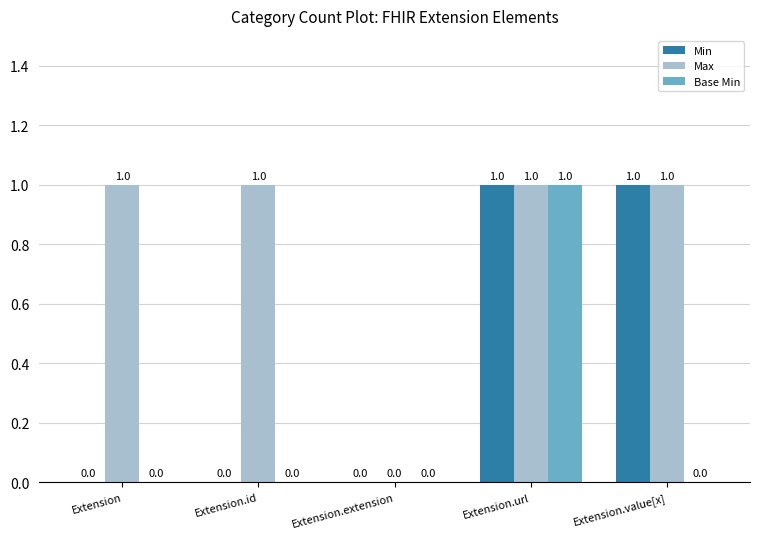

Reading right to left, list all the values displayed in this chart.

Min: Extension.value[x]=1	Extension.url=1	Extension.extension=0	Extension.id=0	Extension=0
Max: Extension.value[x]=1	Extension.url=1	Extension.extension=0	Extension.id=1	Extension=1
Base Min: Extension.value[x]=0	Extension.url=1	Extension.extension=0	Extension.id=0	Extension=0